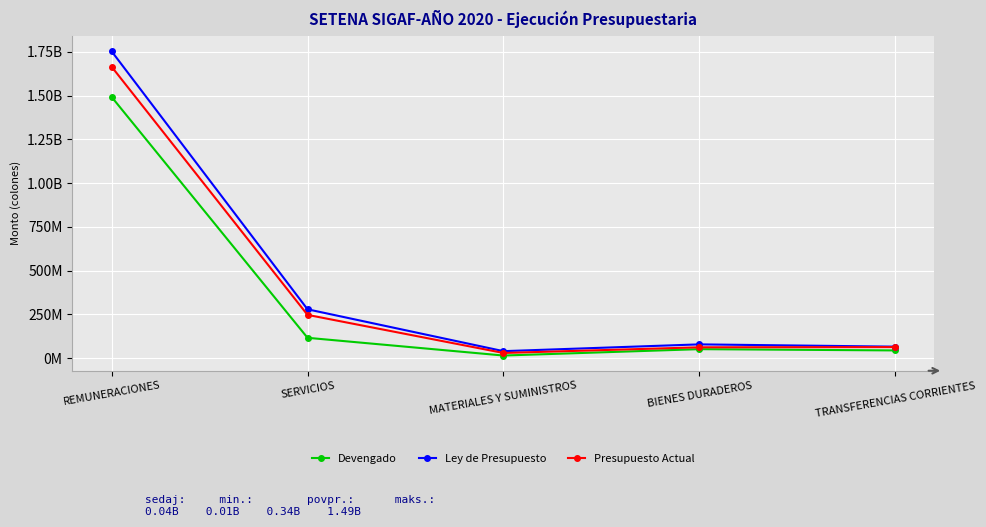

What is the difference between the highest and lowest values at MATERIALES Y SUMINISTROS?

24990513.5